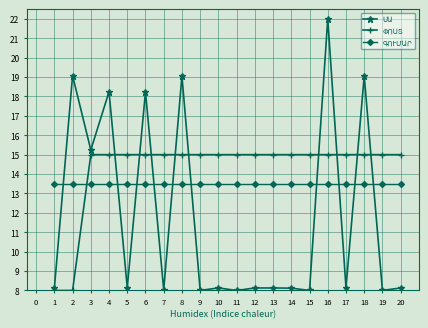

At which category does the chart reach its peak across all series?

16